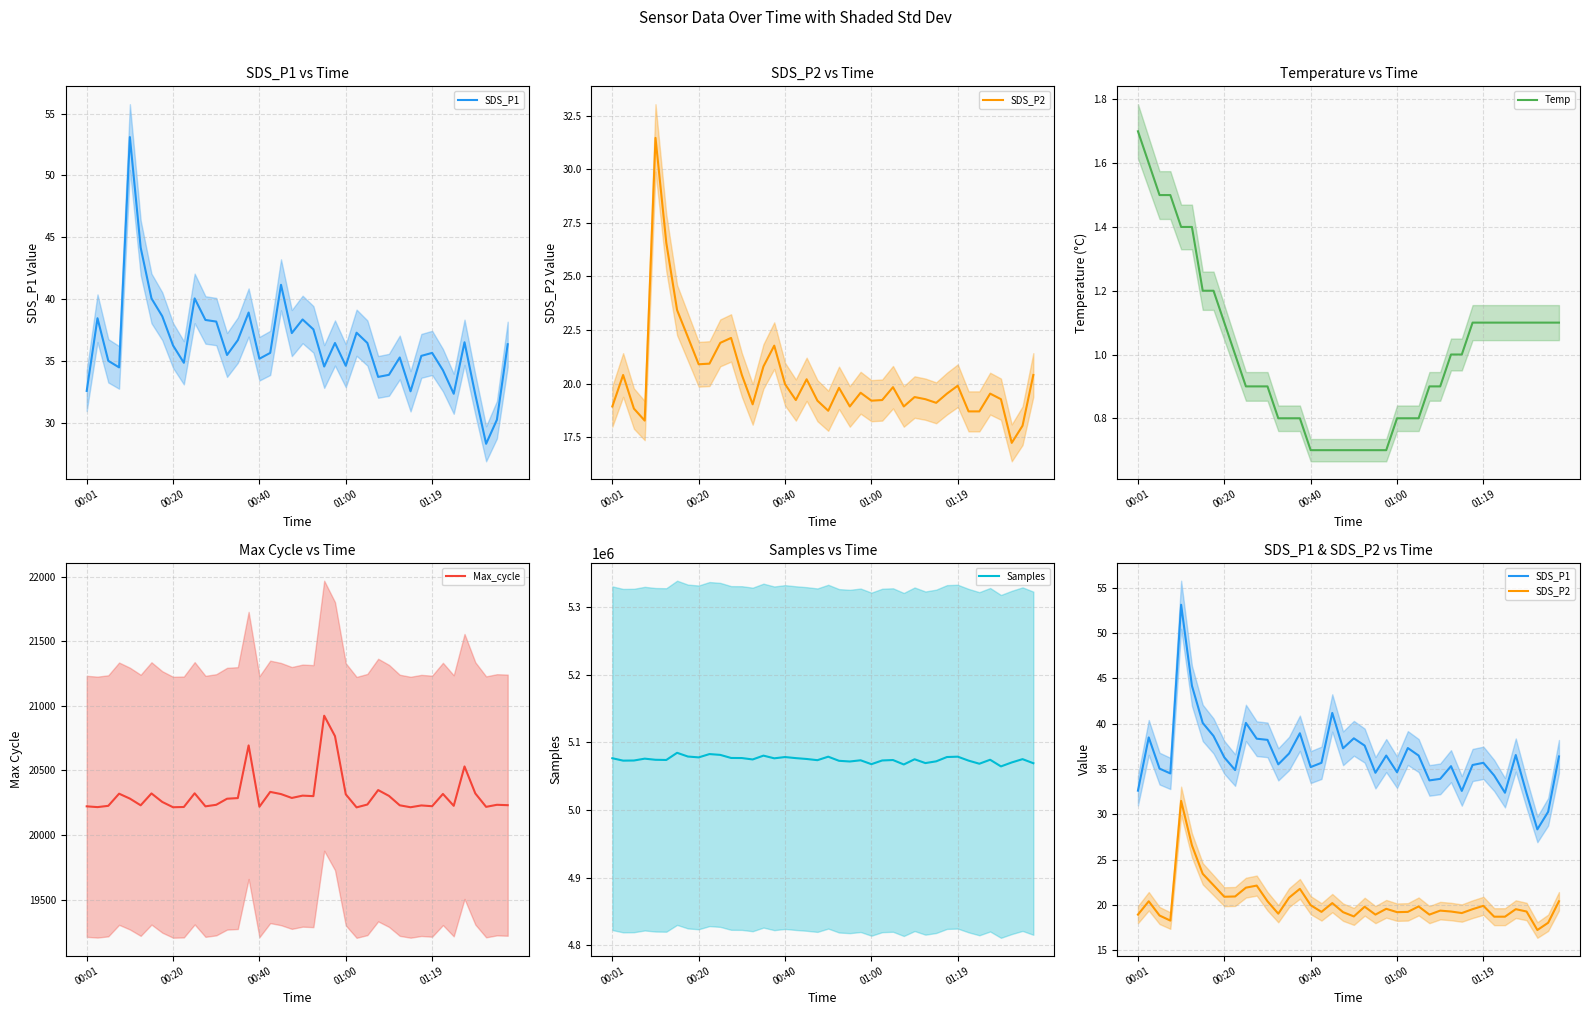

How many interior local peaks does the SDS_P1 series have?

11